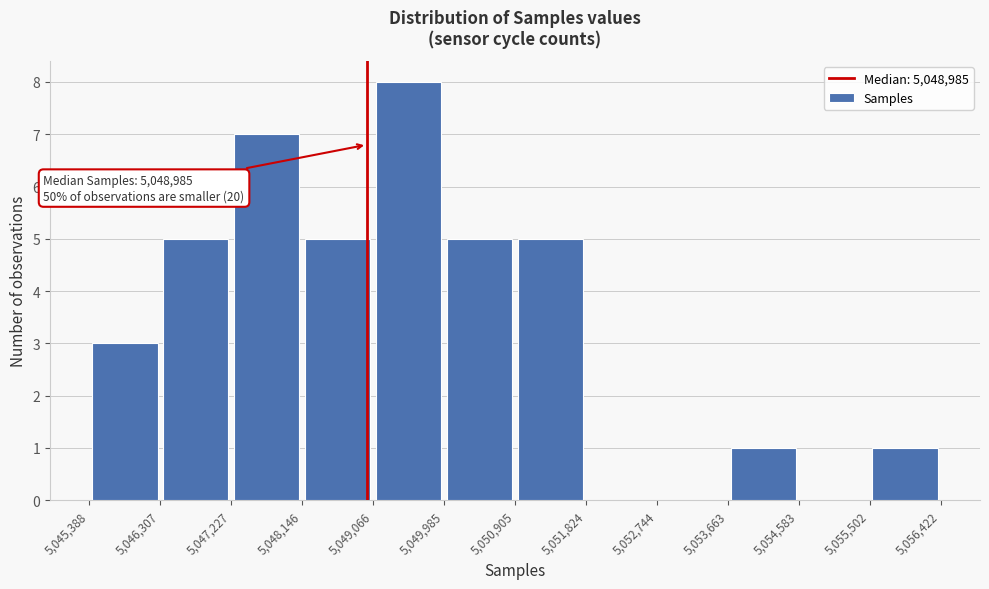

Over which range of the x-axis is the bar tallest?

5,049,066 to 5,049,985